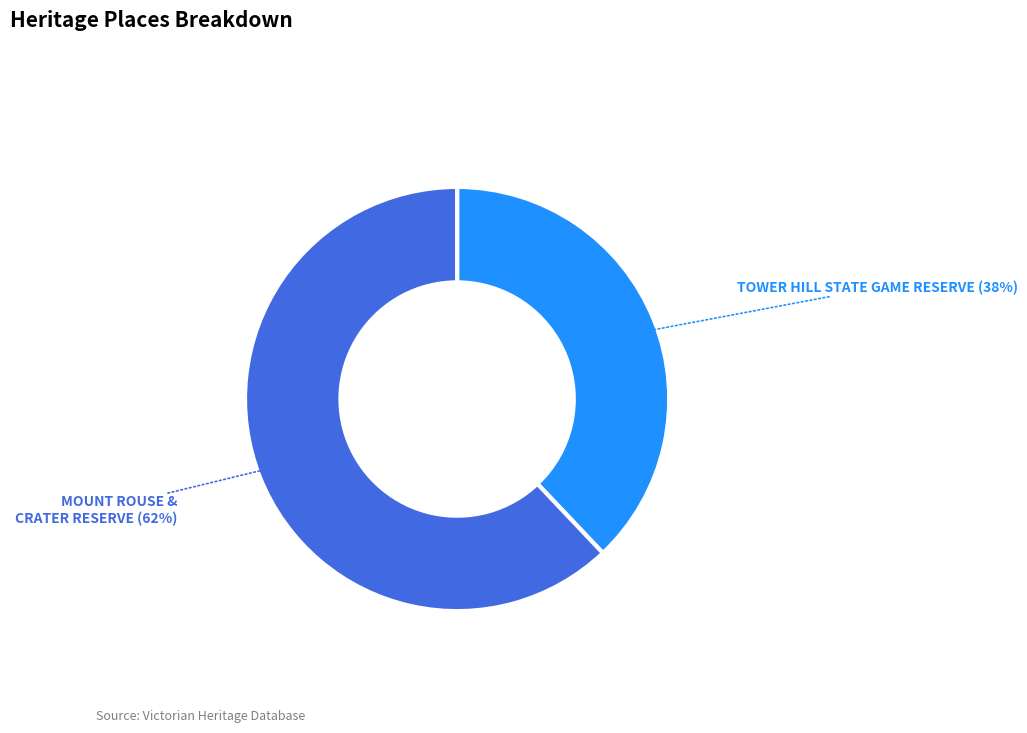

Does any single category account for the majority?

Yes